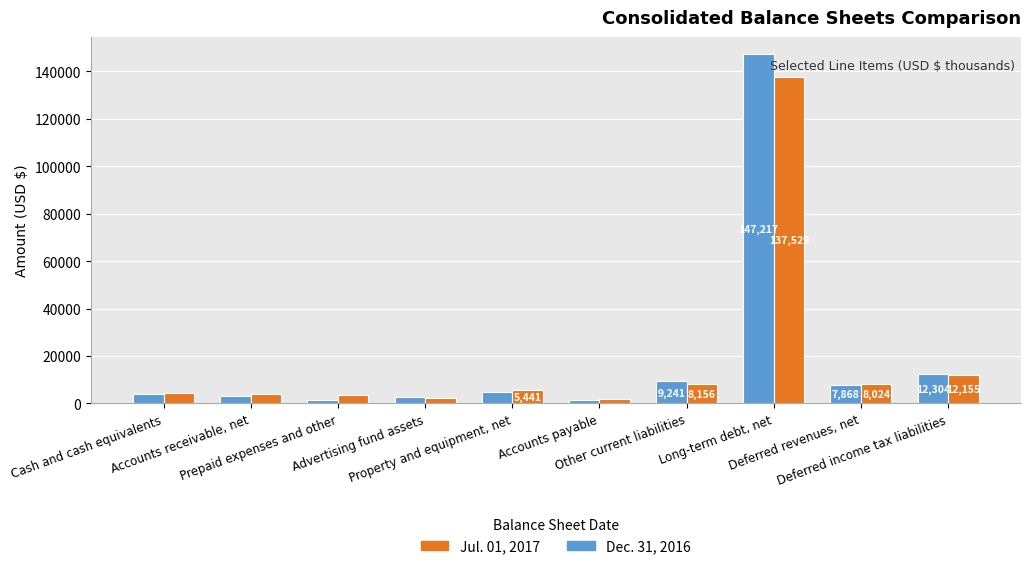

List the labels in order of Jul. 01, 2017 value, smallest first.

Accounts payable, Advertising fund assets, Prepaid expenses and other, Accounts receivable, net, Cash and cash equivalents, Property and equipment, net, Deferred revenues, net, Other current liabilities, Deferred income tax liabilities, Long-term debt, net